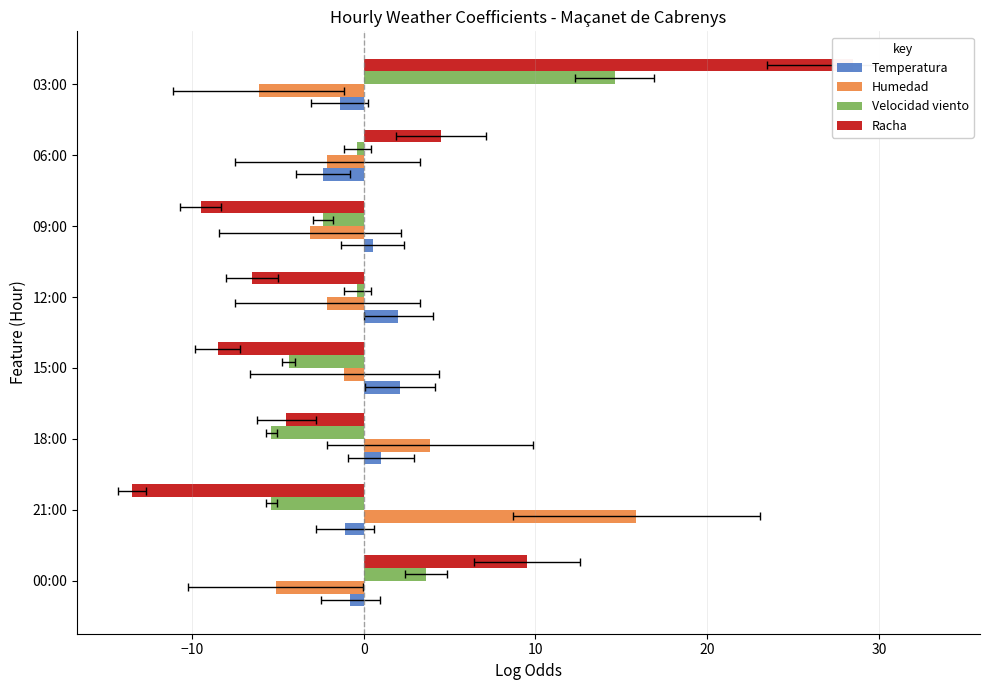

Which series has the largest range (max minus min)?

Racha